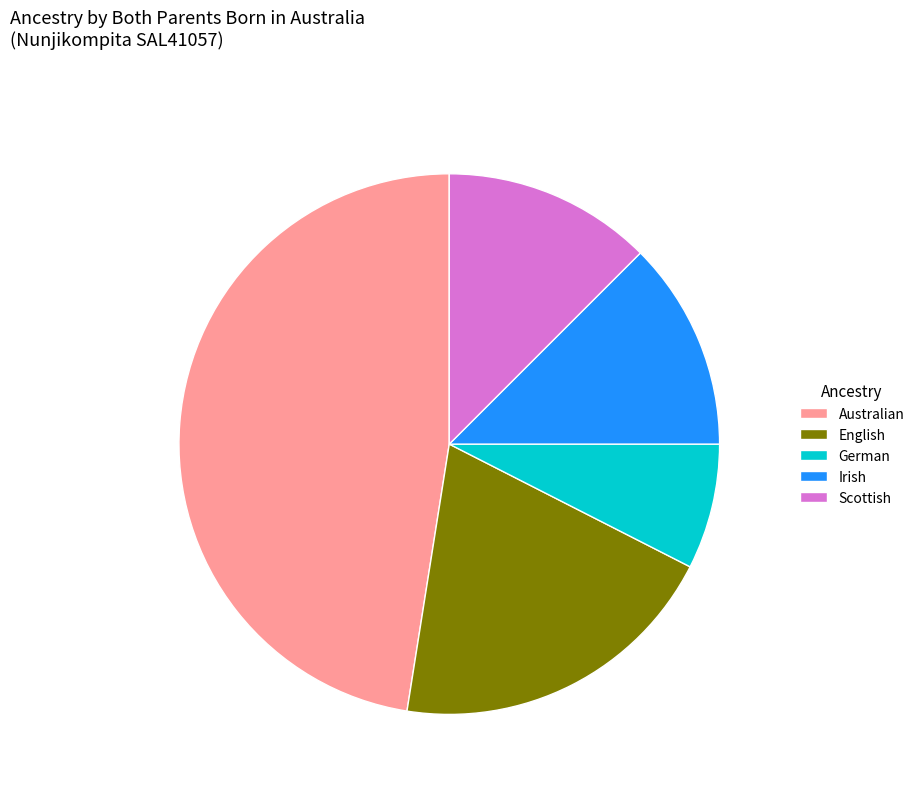

Which has a higher value, Scottish or German?

Scottish